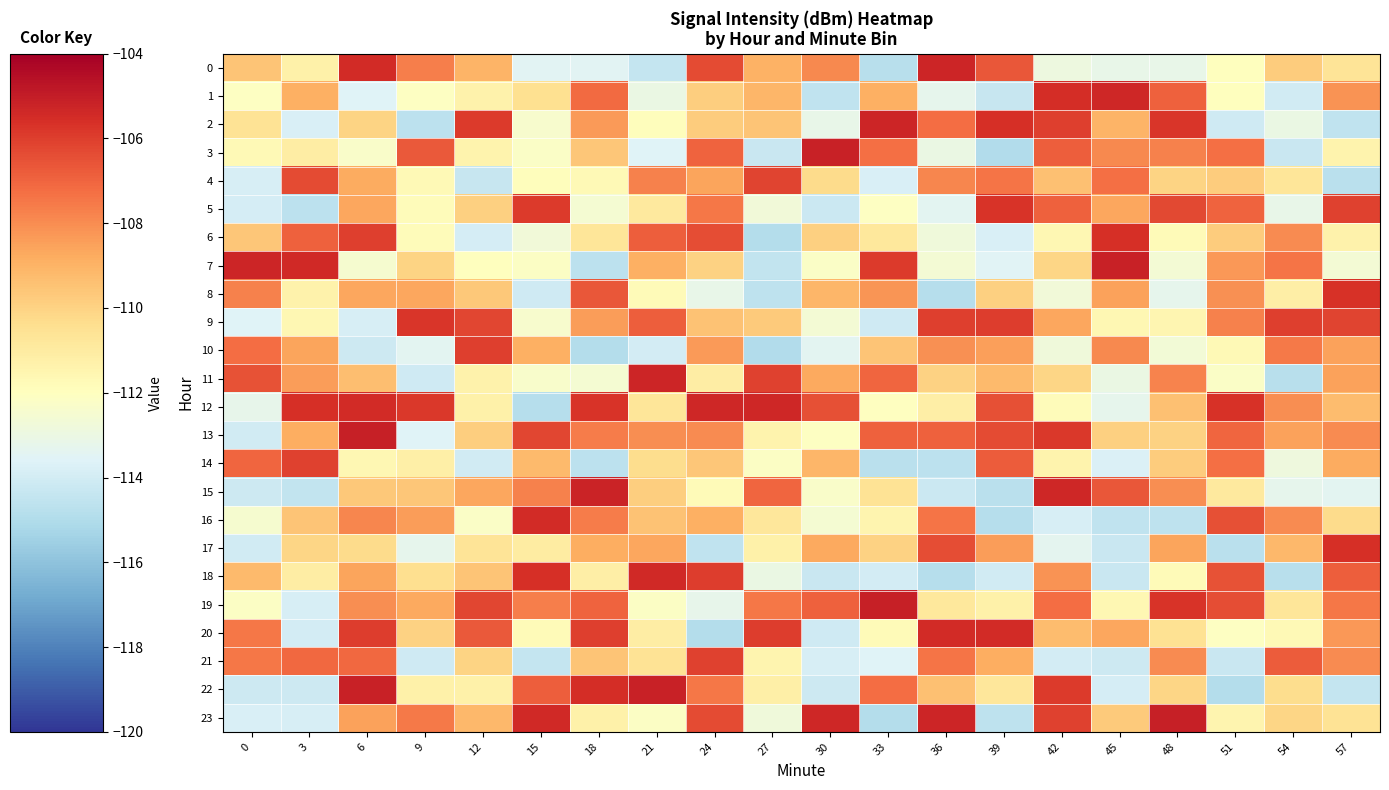

Which series has the largest total across all categories?

13